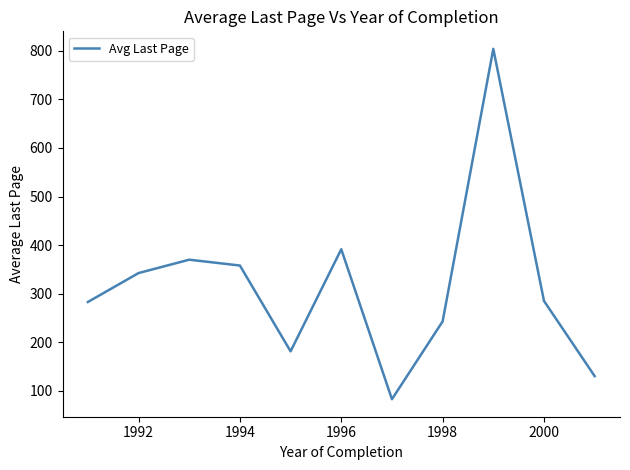

What is the smallest value displayed?

83.0